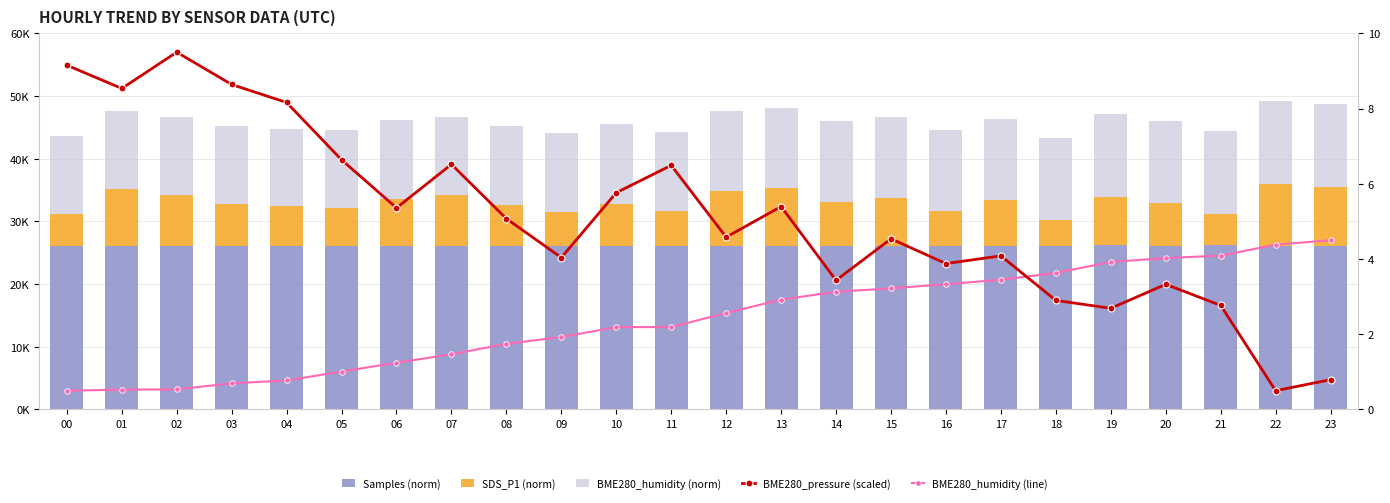

How many distinct data groups are displayed?

5